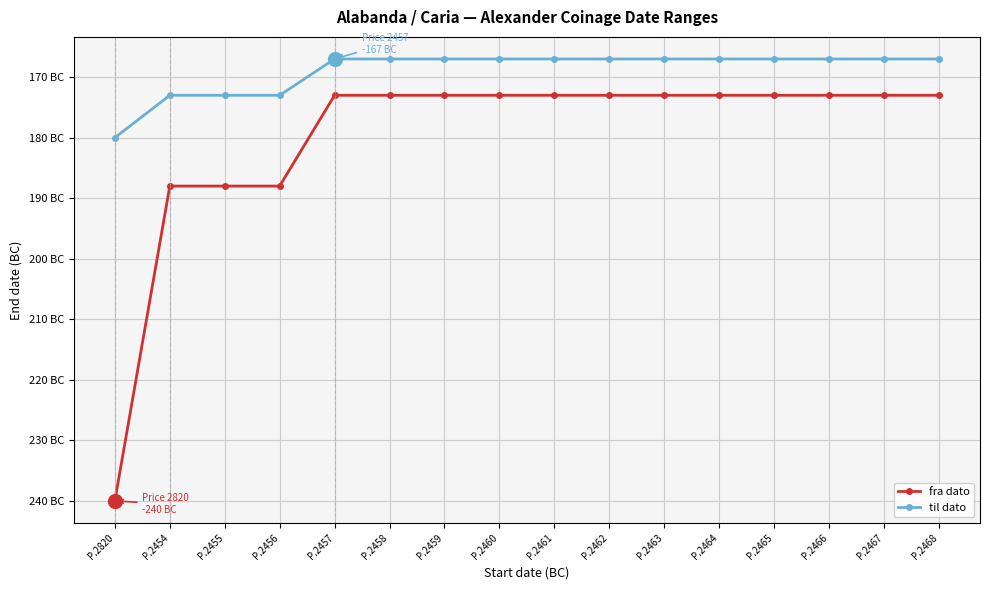

What position from the left is P.2468?

16